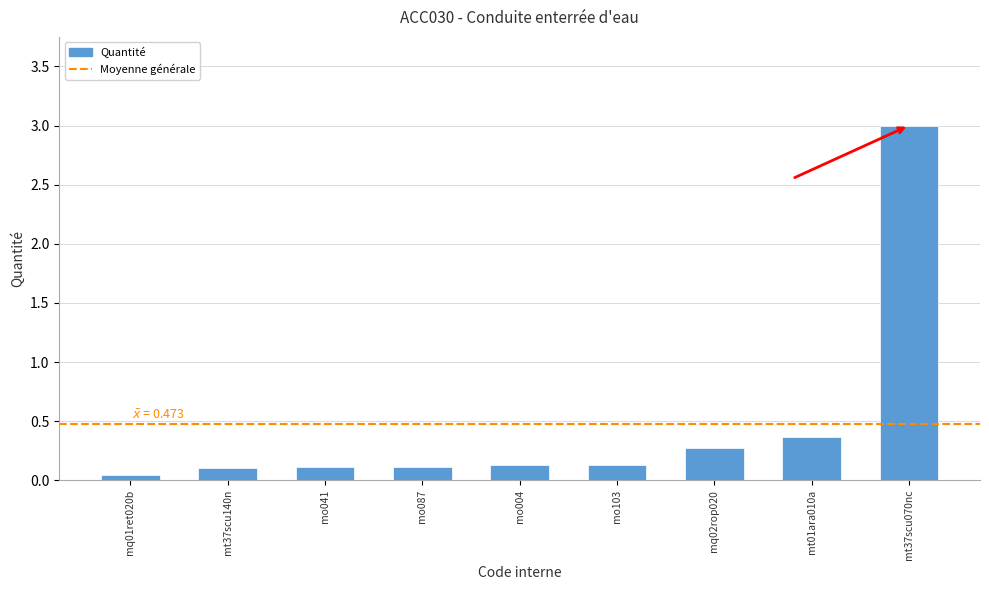

Where is the data nearest to the value 1?

mt01ara010a